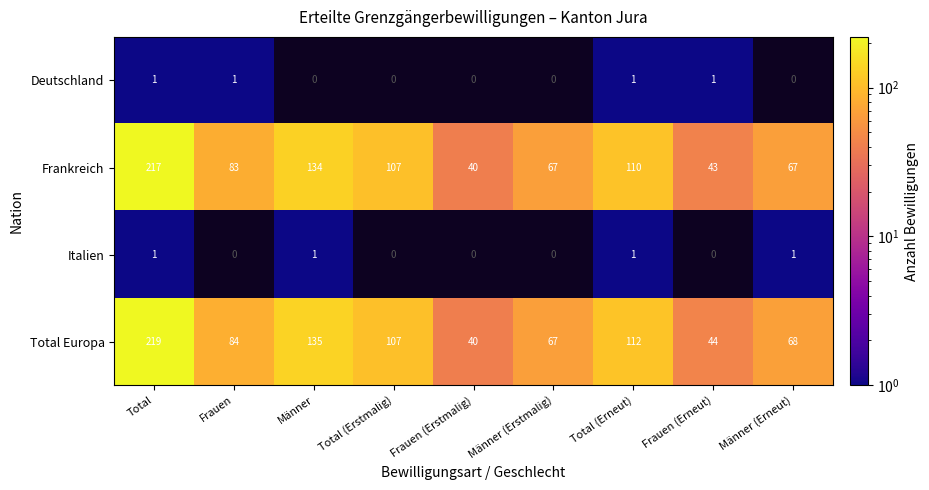

Is it true that Frankreich equals 65 at Total?

False